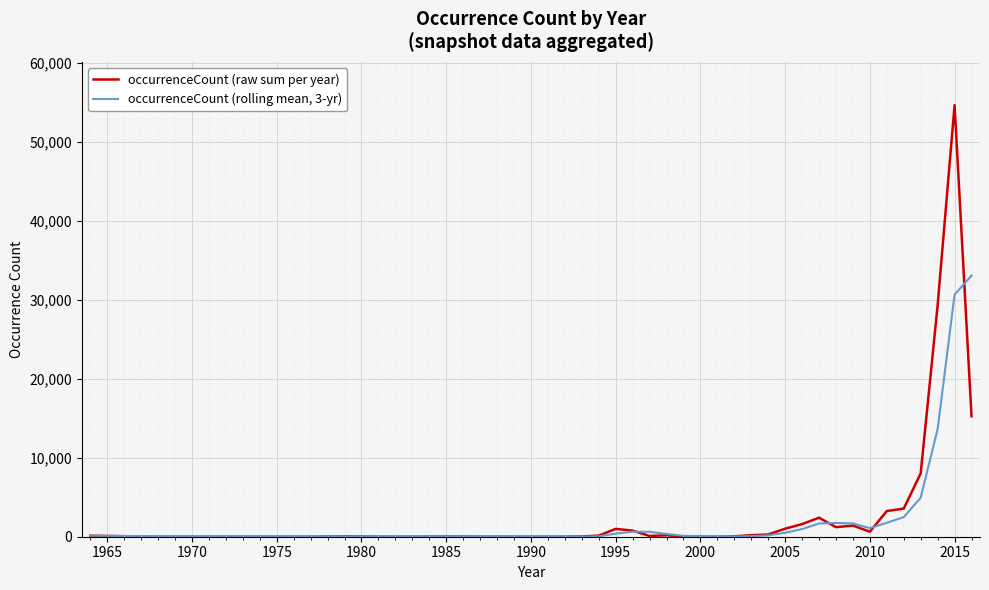

Which series has the widest spread of values?

occurrenceCount (raw sum per year)